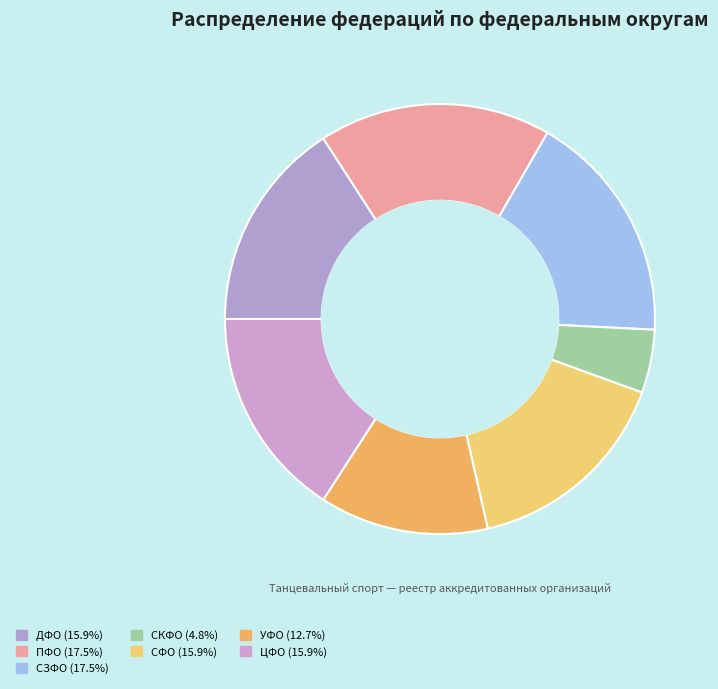

Is СФО the majority of the pie?

No